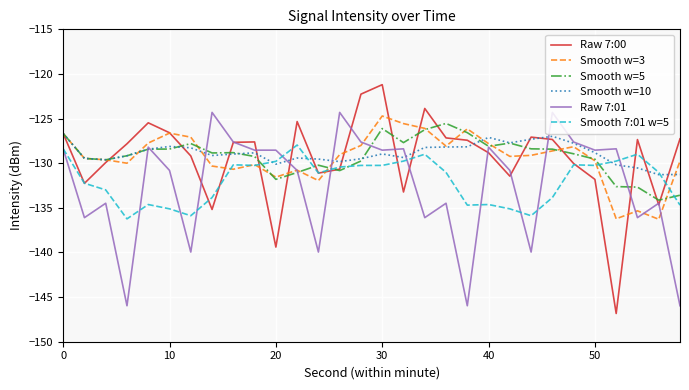

What is the average value of the Smooth w=10 series?

-128.9